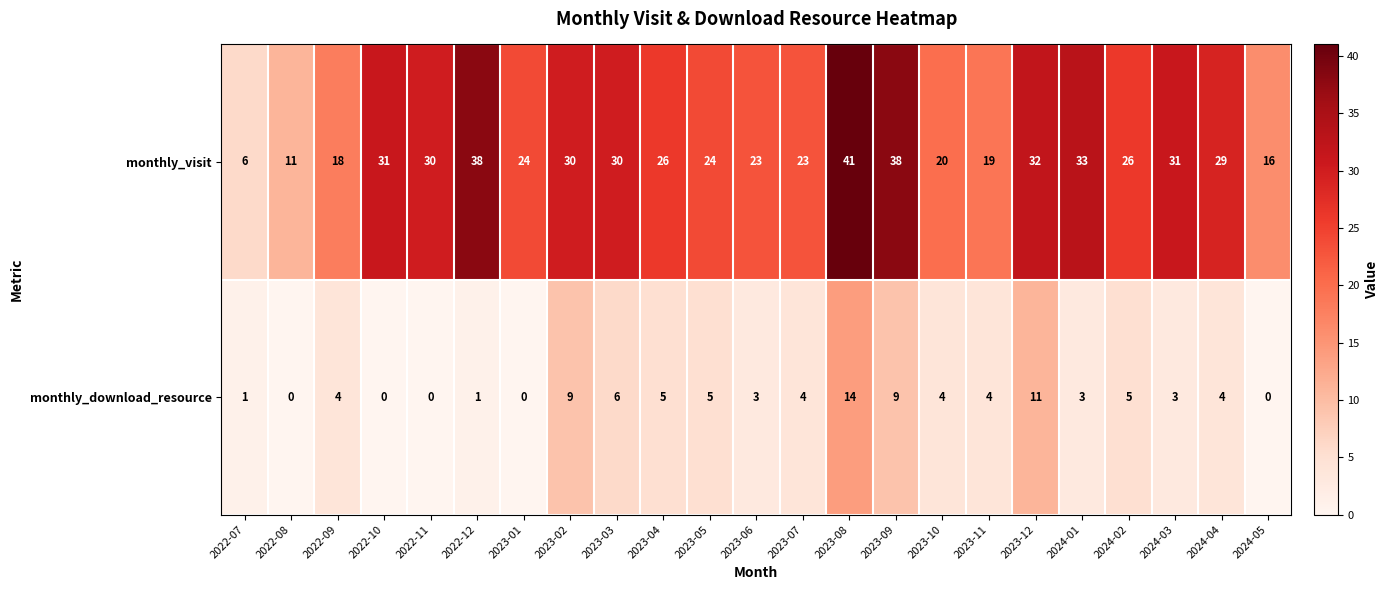

Is it true that monthly_download_resource equals 14 at 2023-09?

False